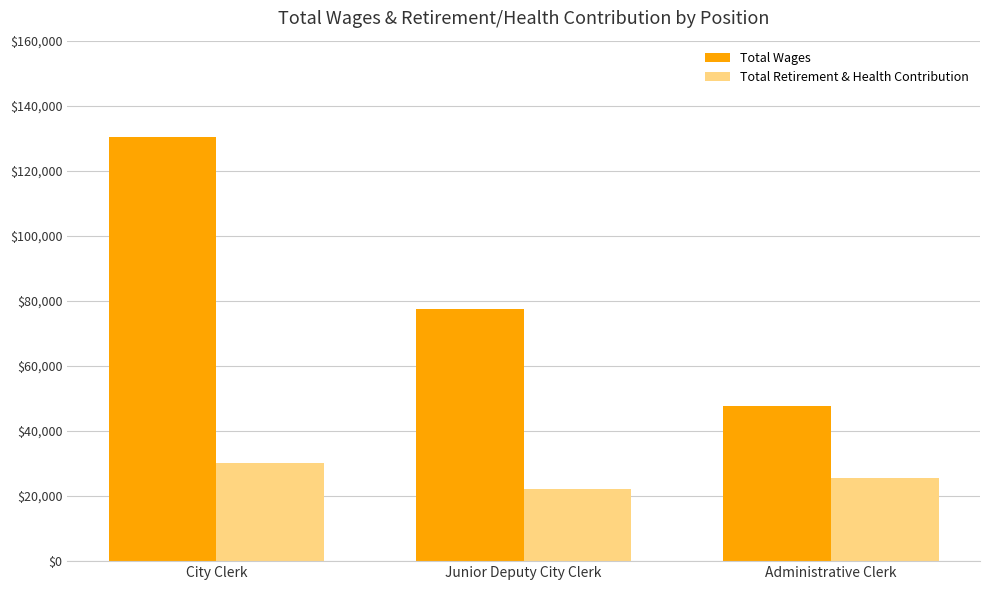

What is the total value across all series at City Clerk?

160658